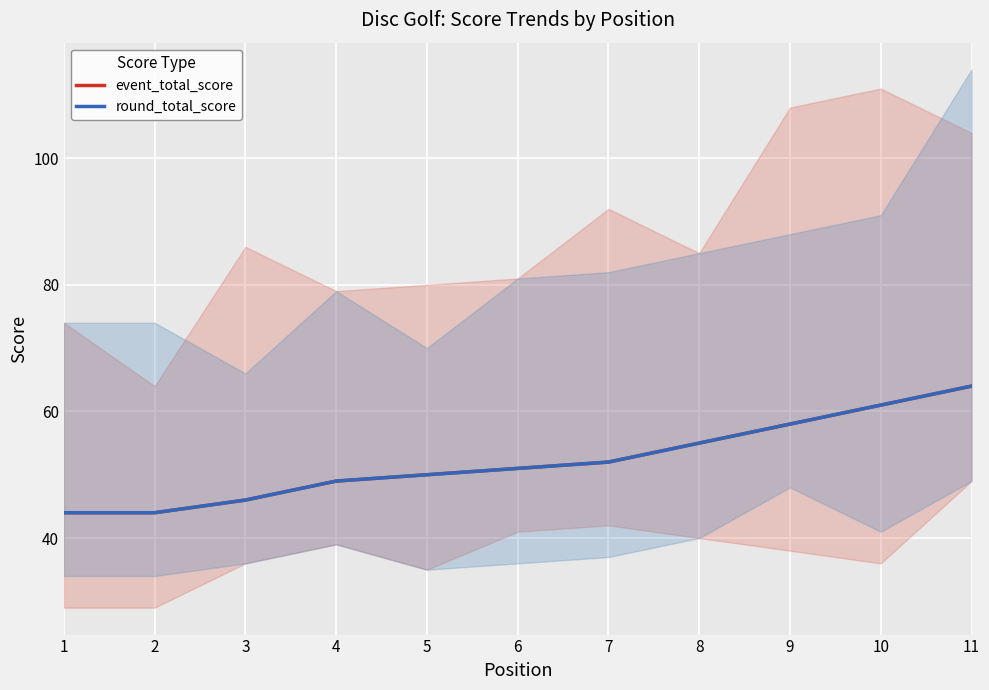

What is the average value of the round_total_score series?

52